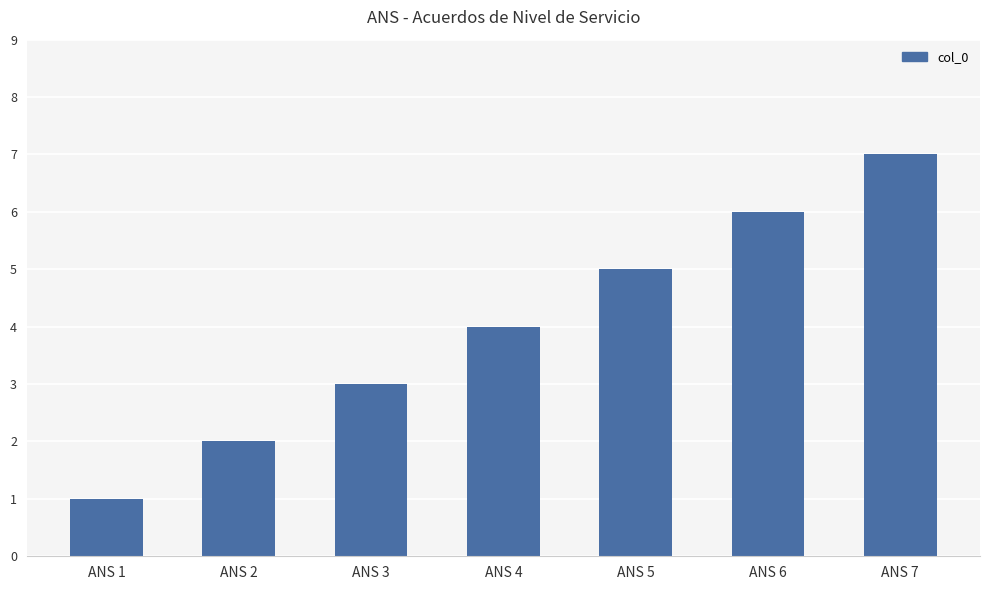

The chart shows a value of 3 at ANS 5. True or false?

False